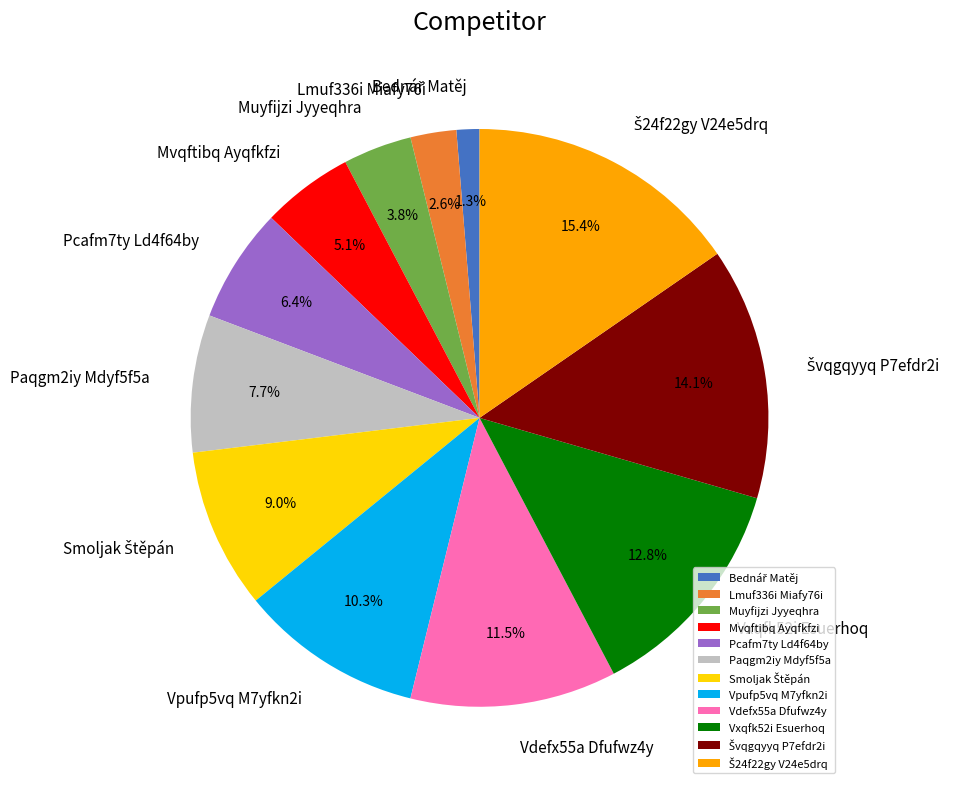

How many slices are in this pie chart?

12